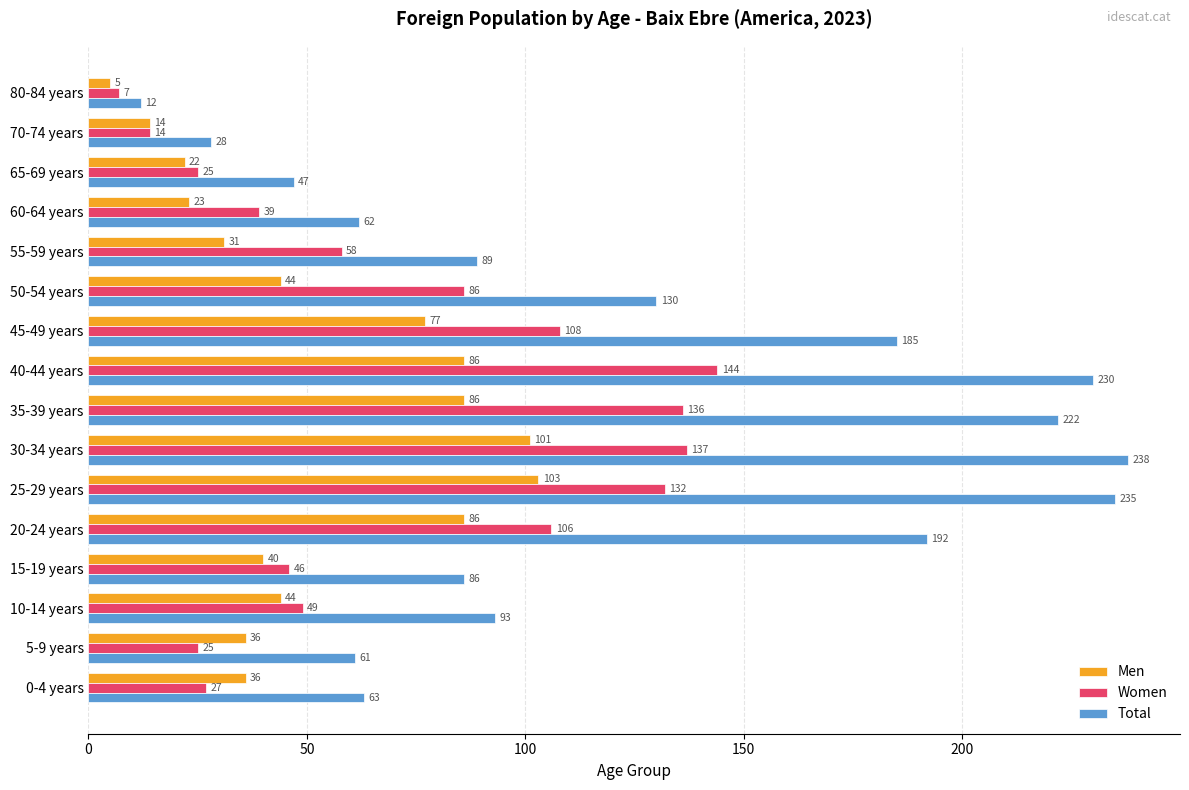

Read the Women value at 70-74 years.

14